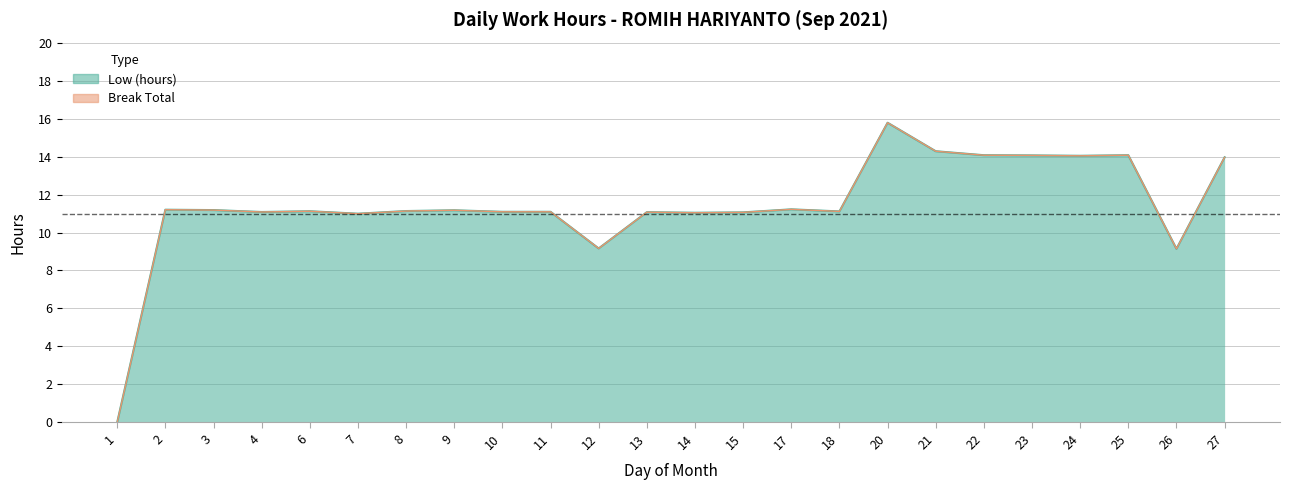

What is the difference between the values at 9 and 25?

2.9